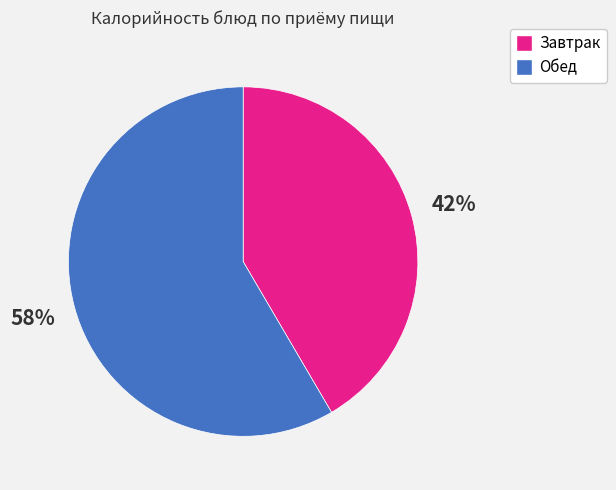

How many slices are in this pie chart?

2